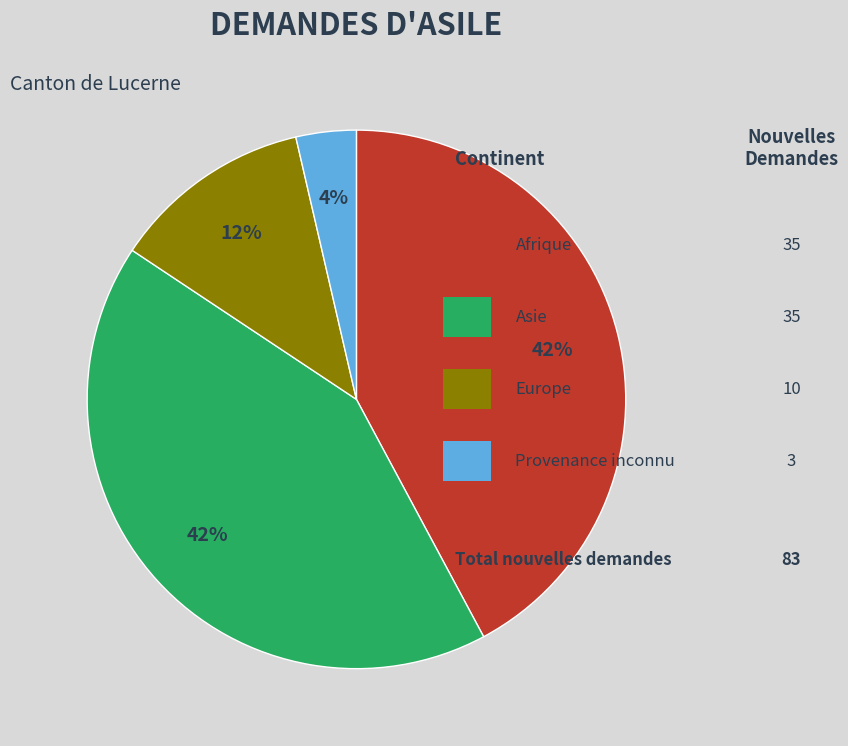

To the nearest percent, what is the average slice percentage?

25%